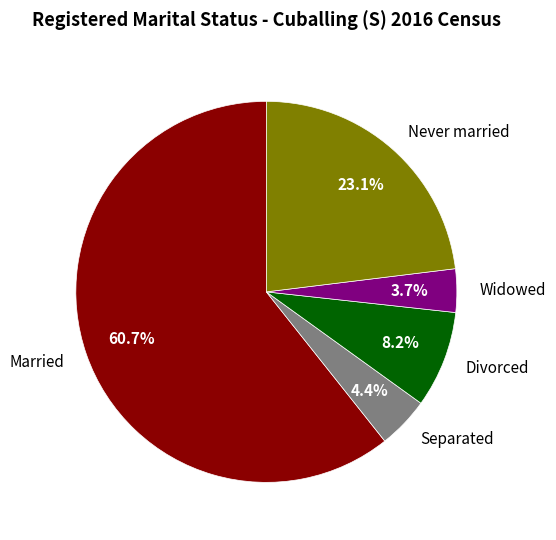

How many slices are in this pie chart?

5